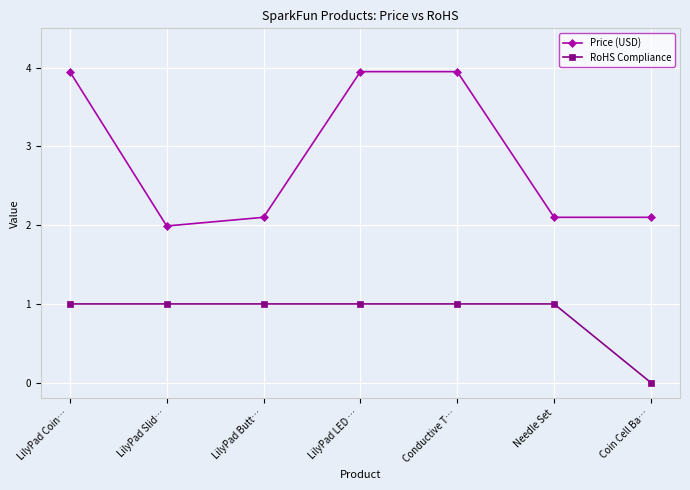

Rank the series by their average value, from highest to lowest.

Price (USD), RoHS Compliance